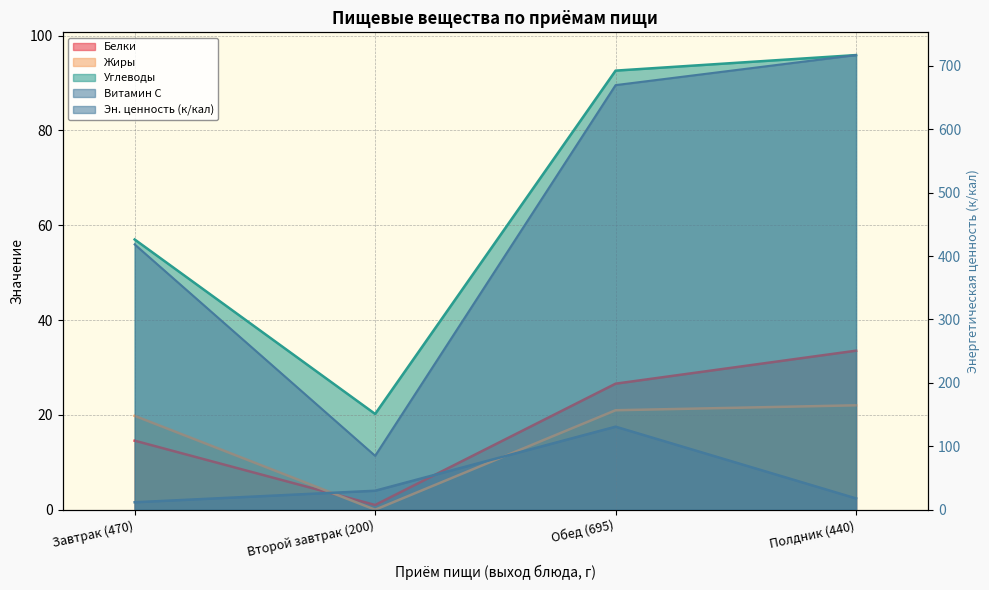

The value of Углеводы at Завтрак (470) is 57.0. True or false?

True